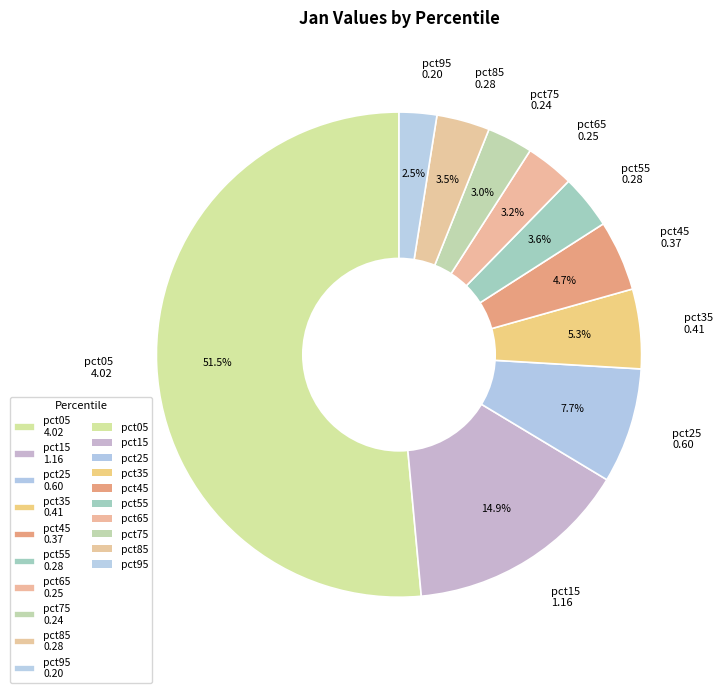

What percentage is NOT represented by pct65 0.25?

96.8%